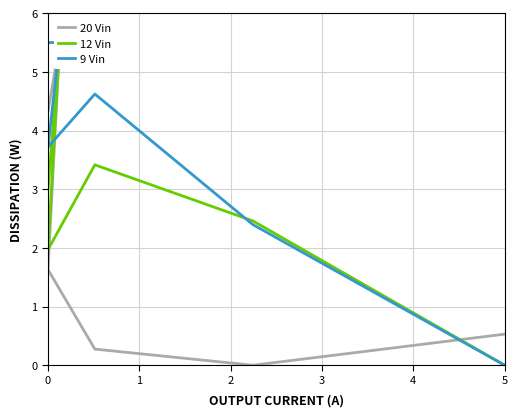

True or false: 12 Vin and 20 Vin cross at least once.

True